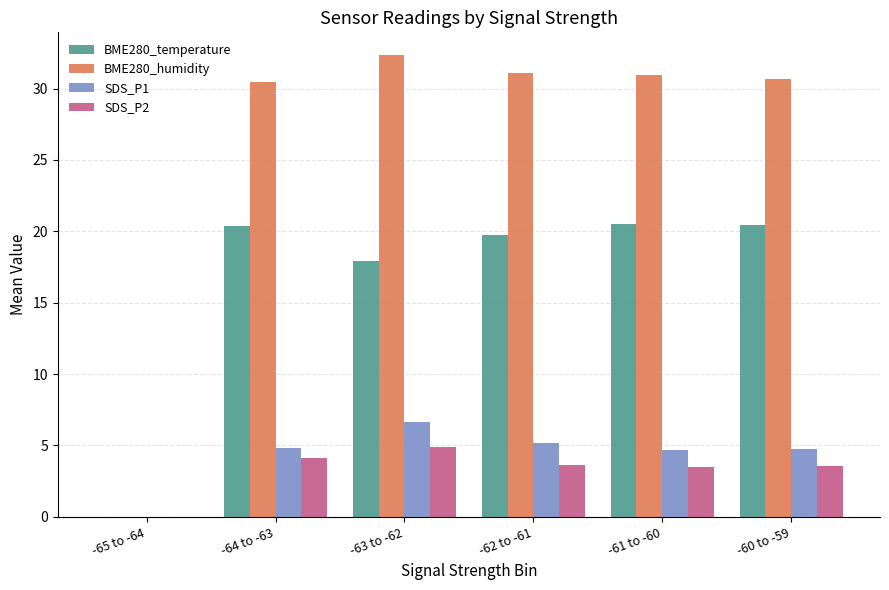

The value of SDS_P1 at -64 to -63 is 4.8. True or false?

True